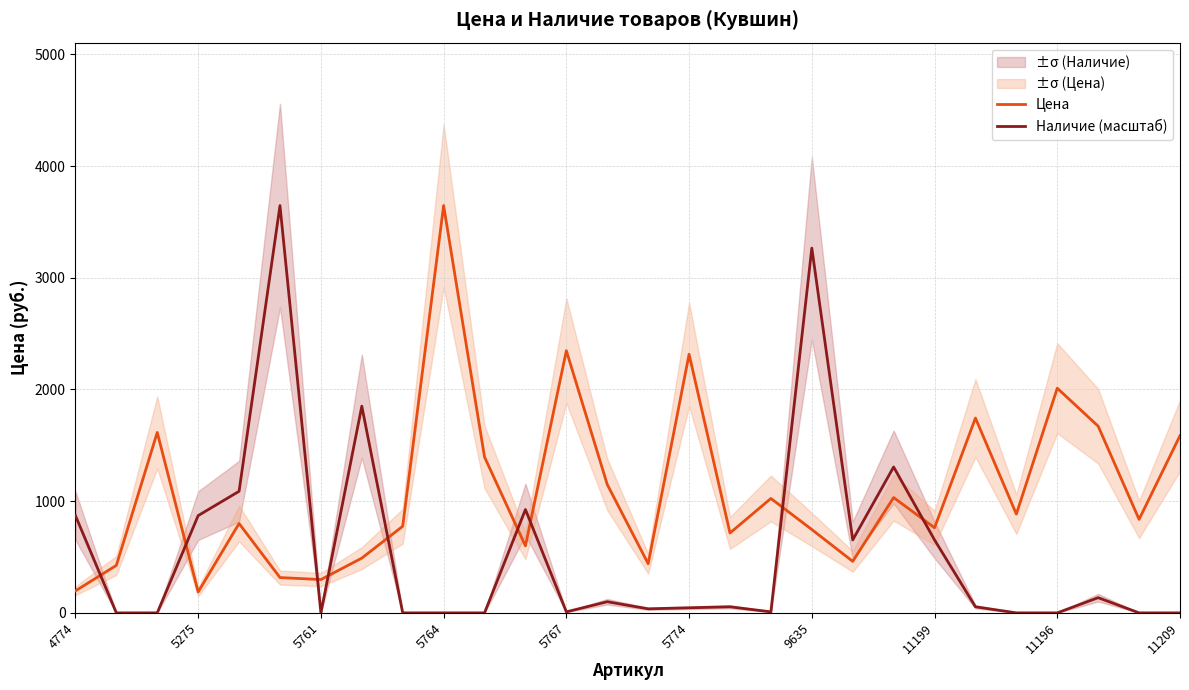

Which series ends up on top after the final intersection of Наличие (масштаб) and Цена?

Цена